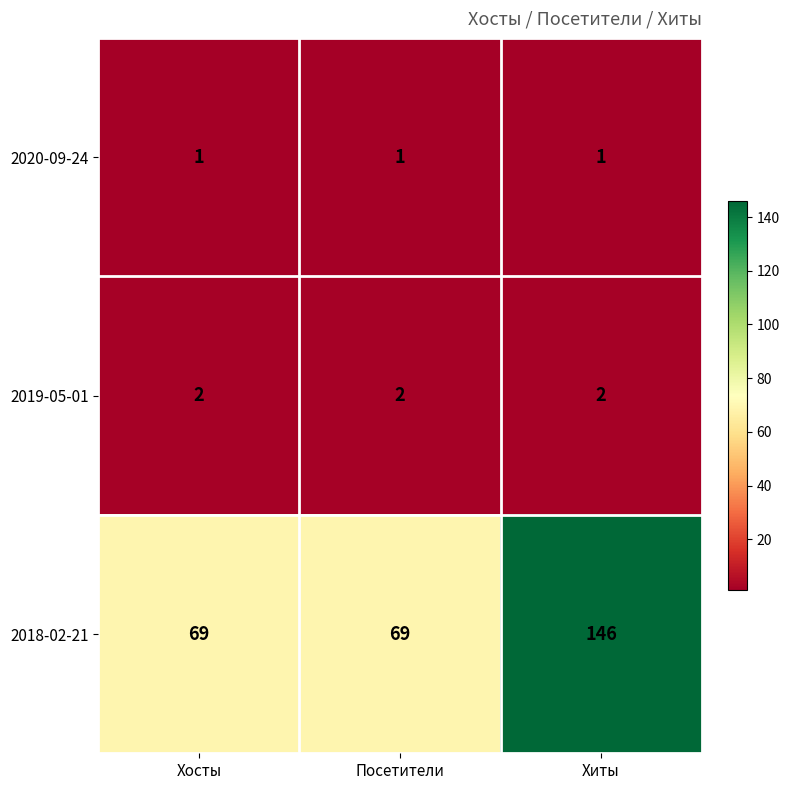

True or false: 2018-02-21 has a value of 22 at Посетители.

False